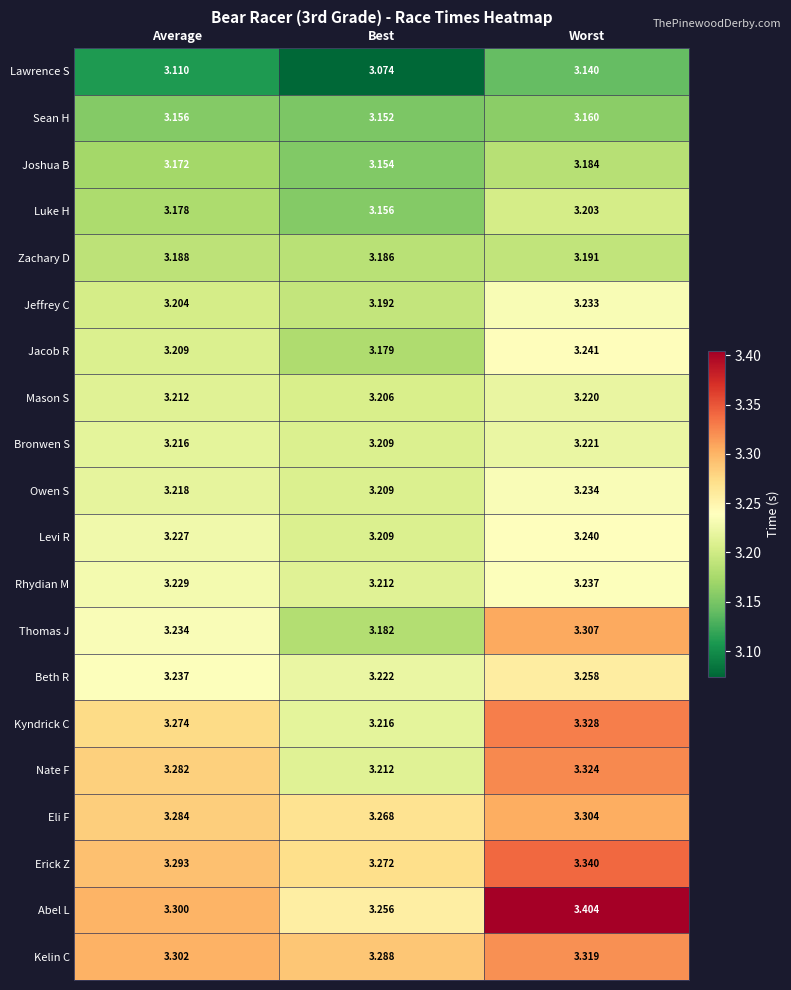

Is the value of Sean H at Best greater than the value of Kelin C at Average?

No